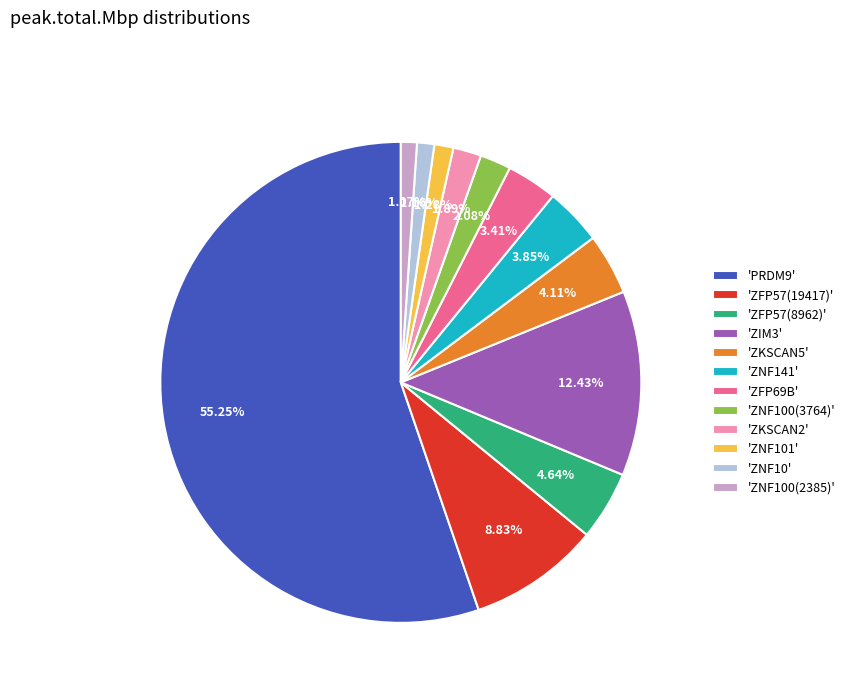

Which category accounts for the majority?

'PRDM9'